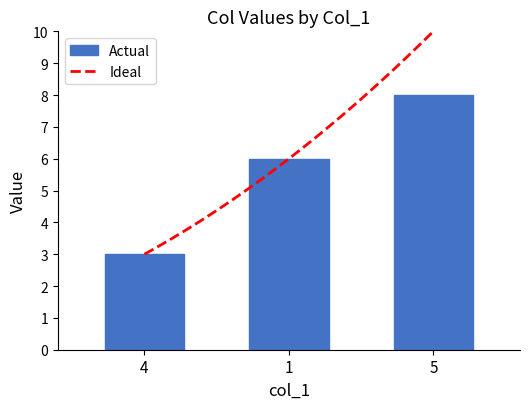

Where is ideal nearest to the value 5?

6